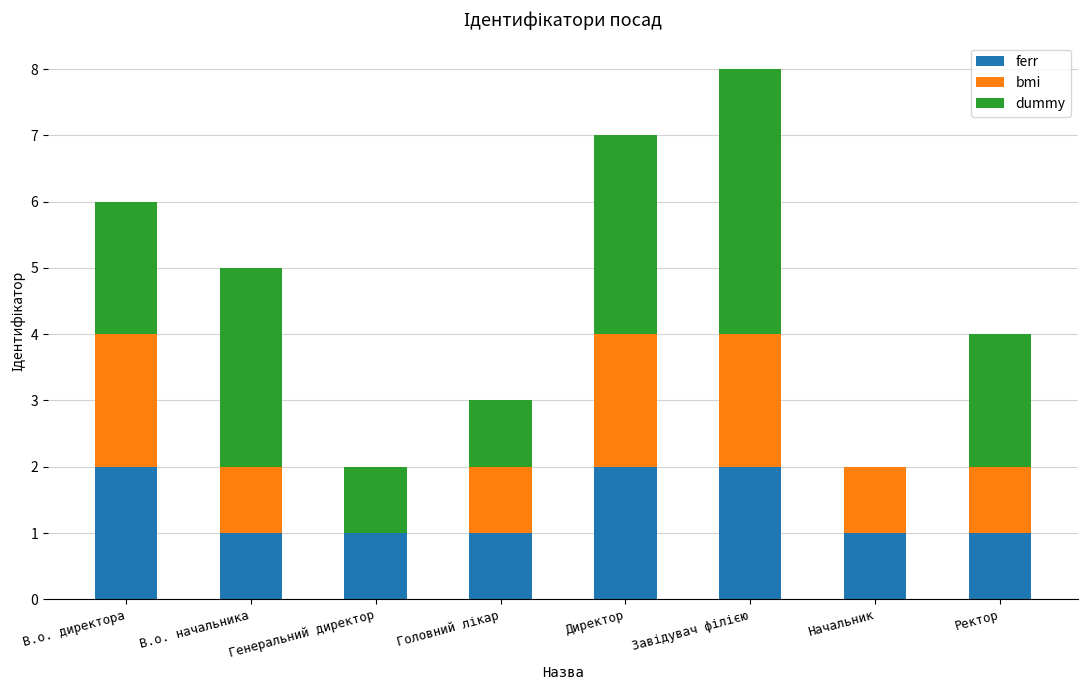

Which series has the largest total across all categories?

dummy